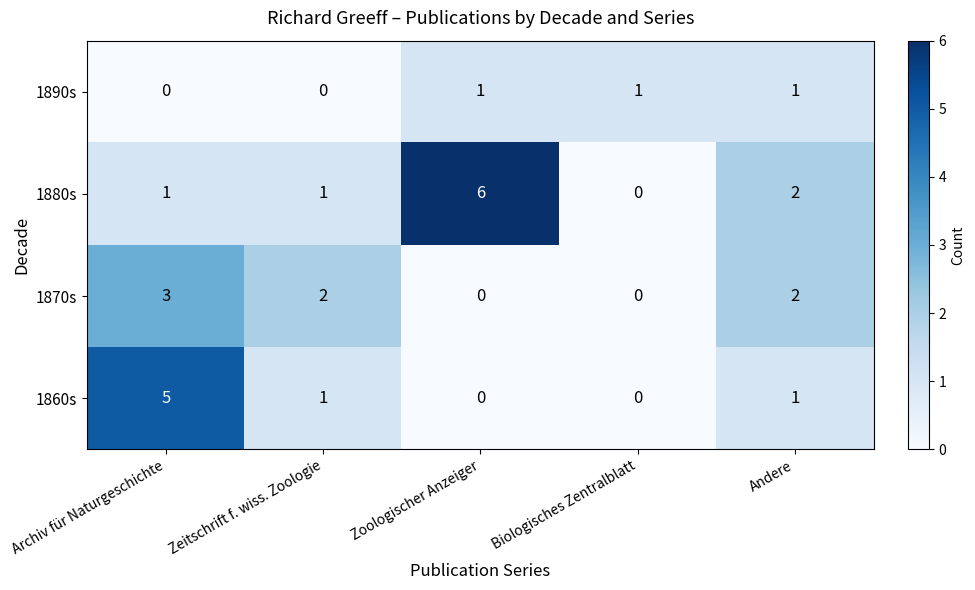

Which series has the widest spread of values?

1880s